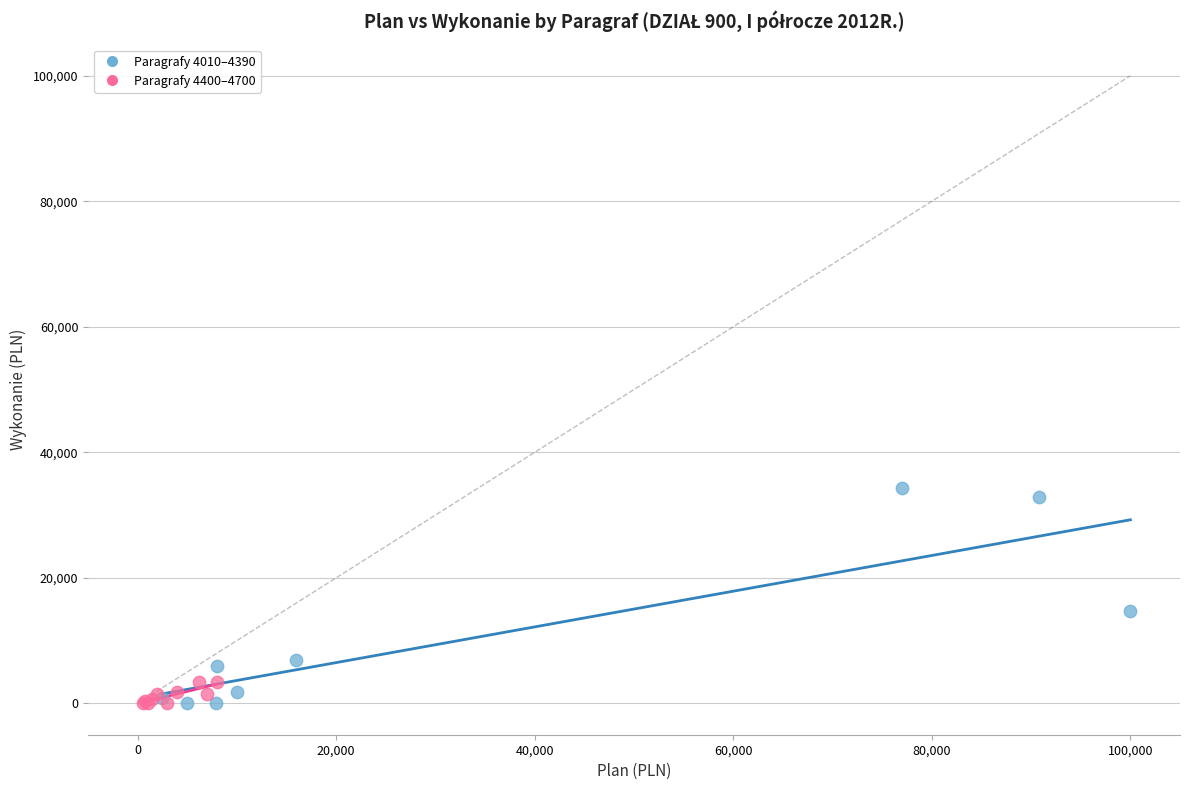

Which series has the largest Y range (max minus min)?

Paragrafy 4010–4390